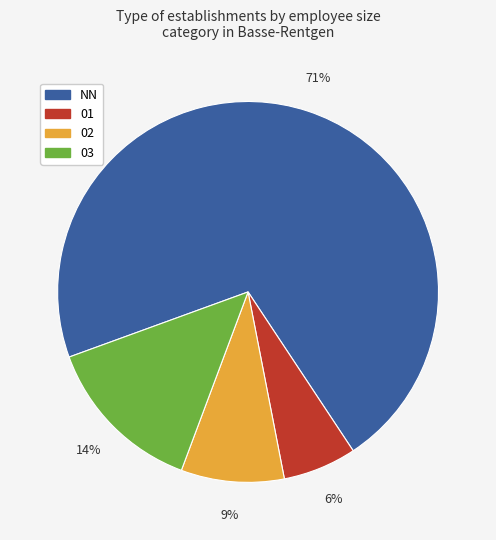

Count the number of slices in the pie.

4